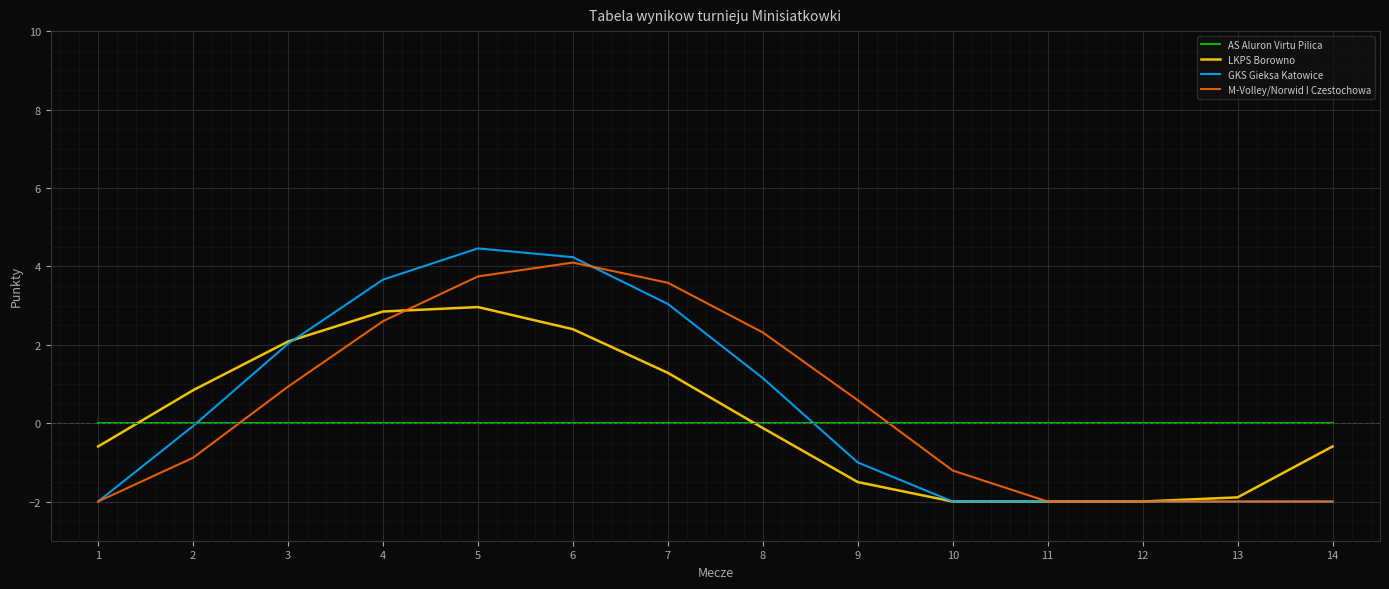

Which series has the largest range (max minus min)?

GKS Gieksa Katowice